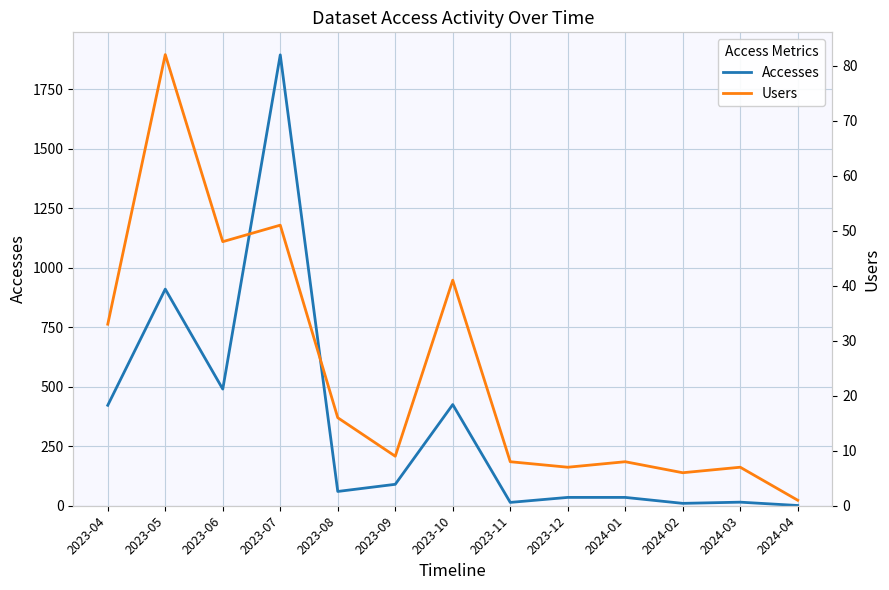

True or false: Accesses has more than 0 points higher than both neighbors.

True